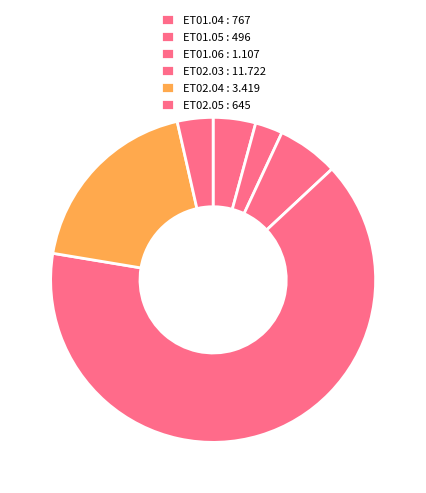

How many segments does this pie chart have?

6